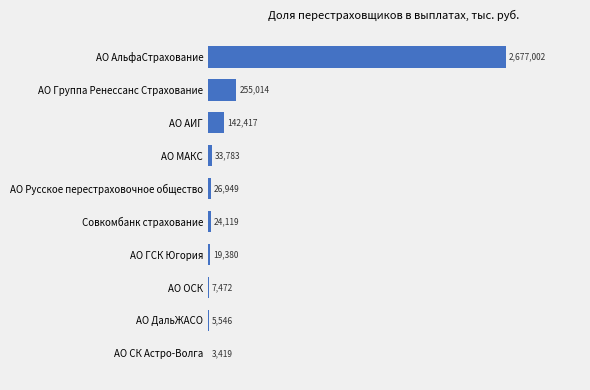

Does the chart contain stacked bars?

No